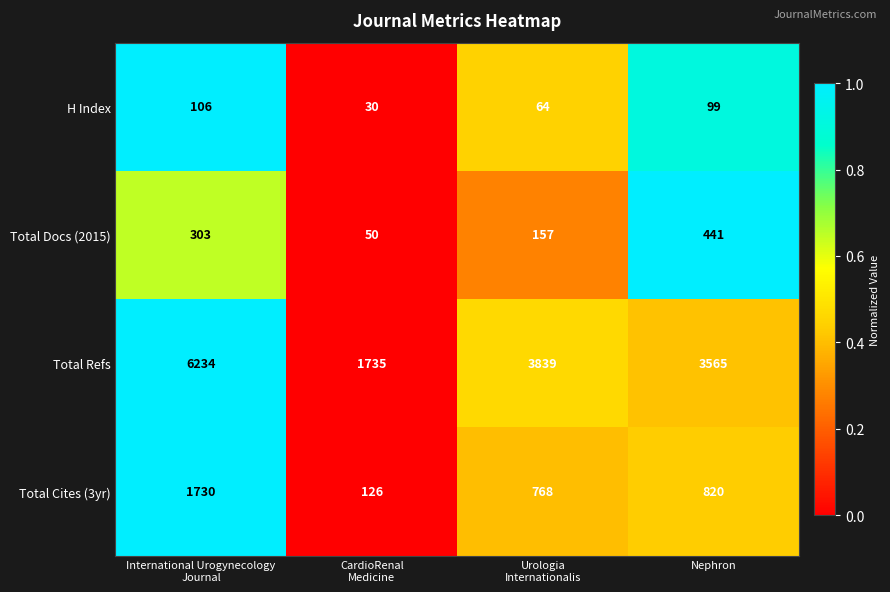

What is the total value across all series at Nephron?

4925